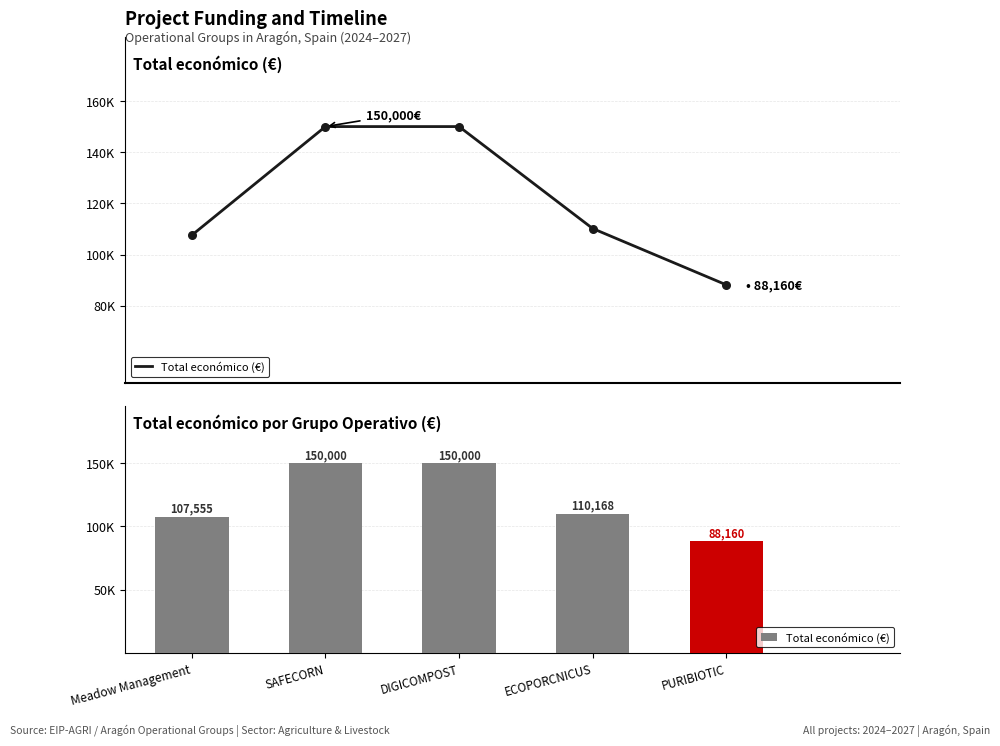

Between Meadow Management and ECOPORCNICUS, which is larger?

ECOPORCNICUS